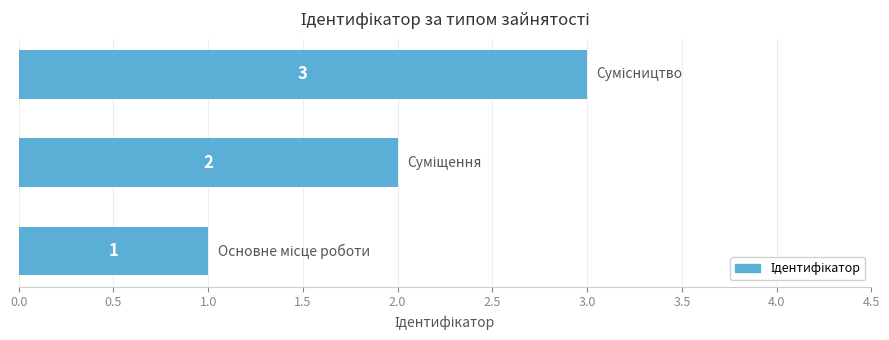

How many values are between 1 and 3?

3